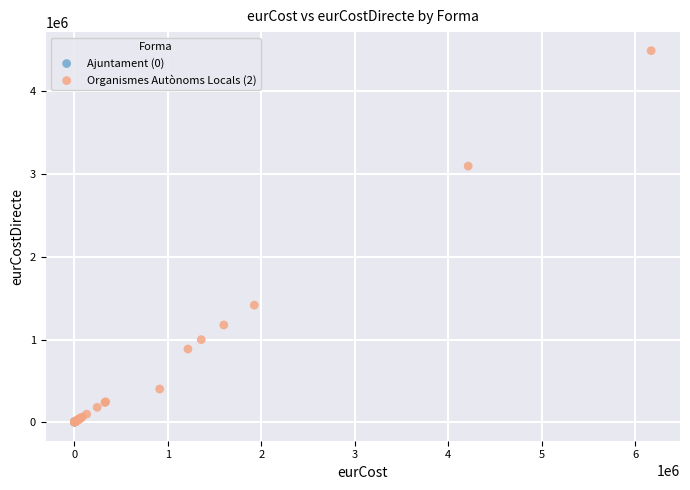

Which series reaches the maximum Y coordinate?

Organismes Autònoms Locals (2)